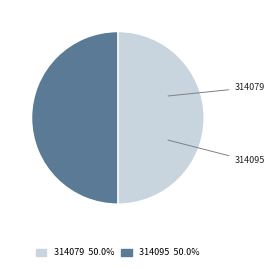

Approximately how many times larger is the value at 314079 compared to 314095?

1.0